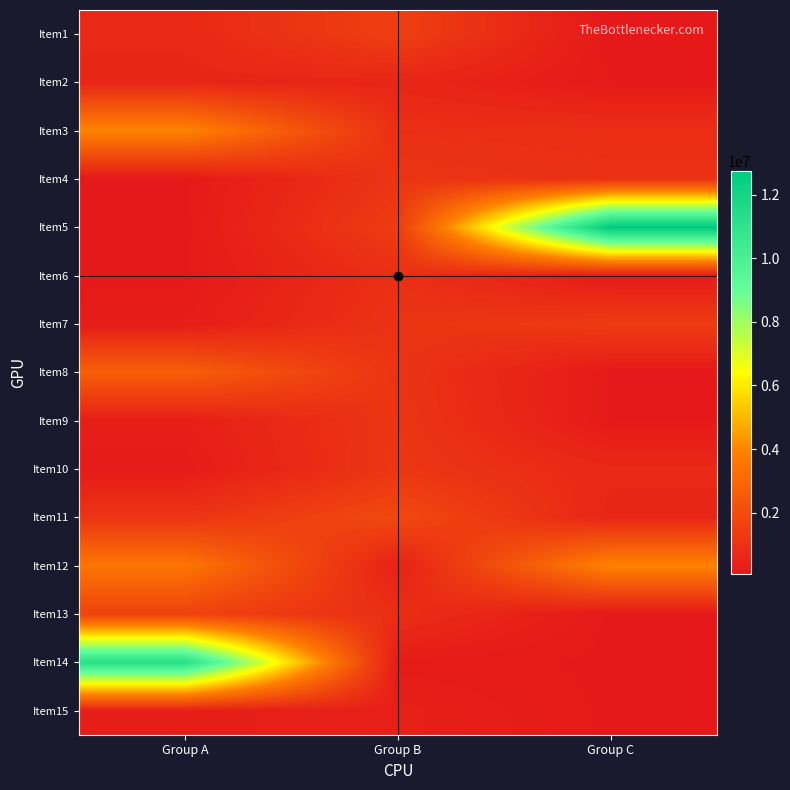

Rank the series at Group A from lowest to highest value.

Item4, Item5, Item6, Item10, Item7, Item9, Item15, Item2, Item1, Item11, Item13, Item8, Item12, Item3, Item14